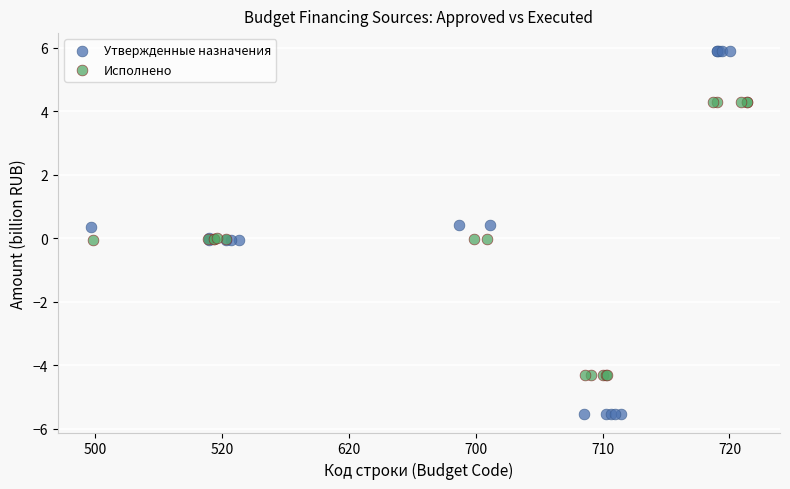

What are all the series names shown in the legend?

Утвержденные назначения, Исполнено